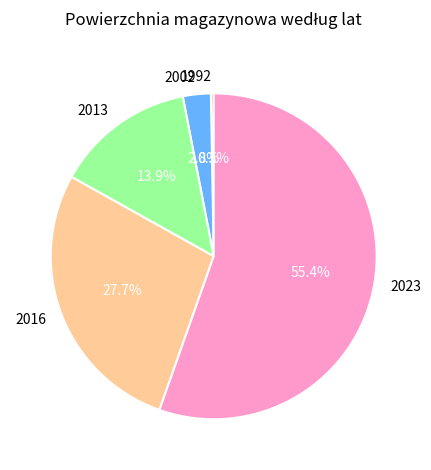

Combined, do 2002 and 2013 account for over 50%?

No